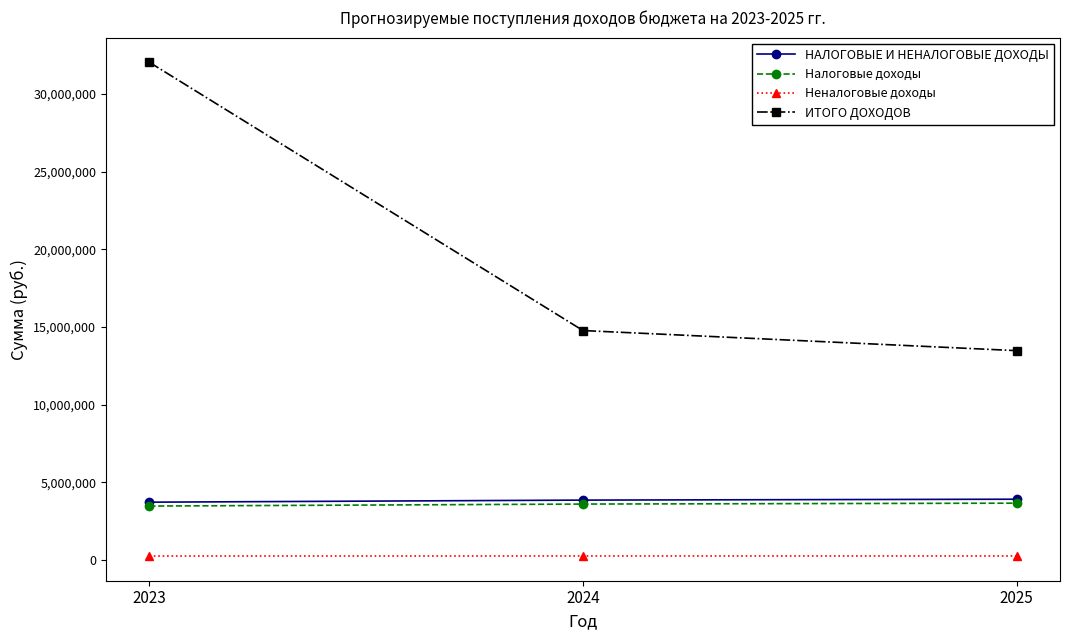

What is the value of the НАЛОГОВЫЕ И НЕНАЛОГОВЫЕ ДОХОДЫ point at the 1st from the left?

3718500.0